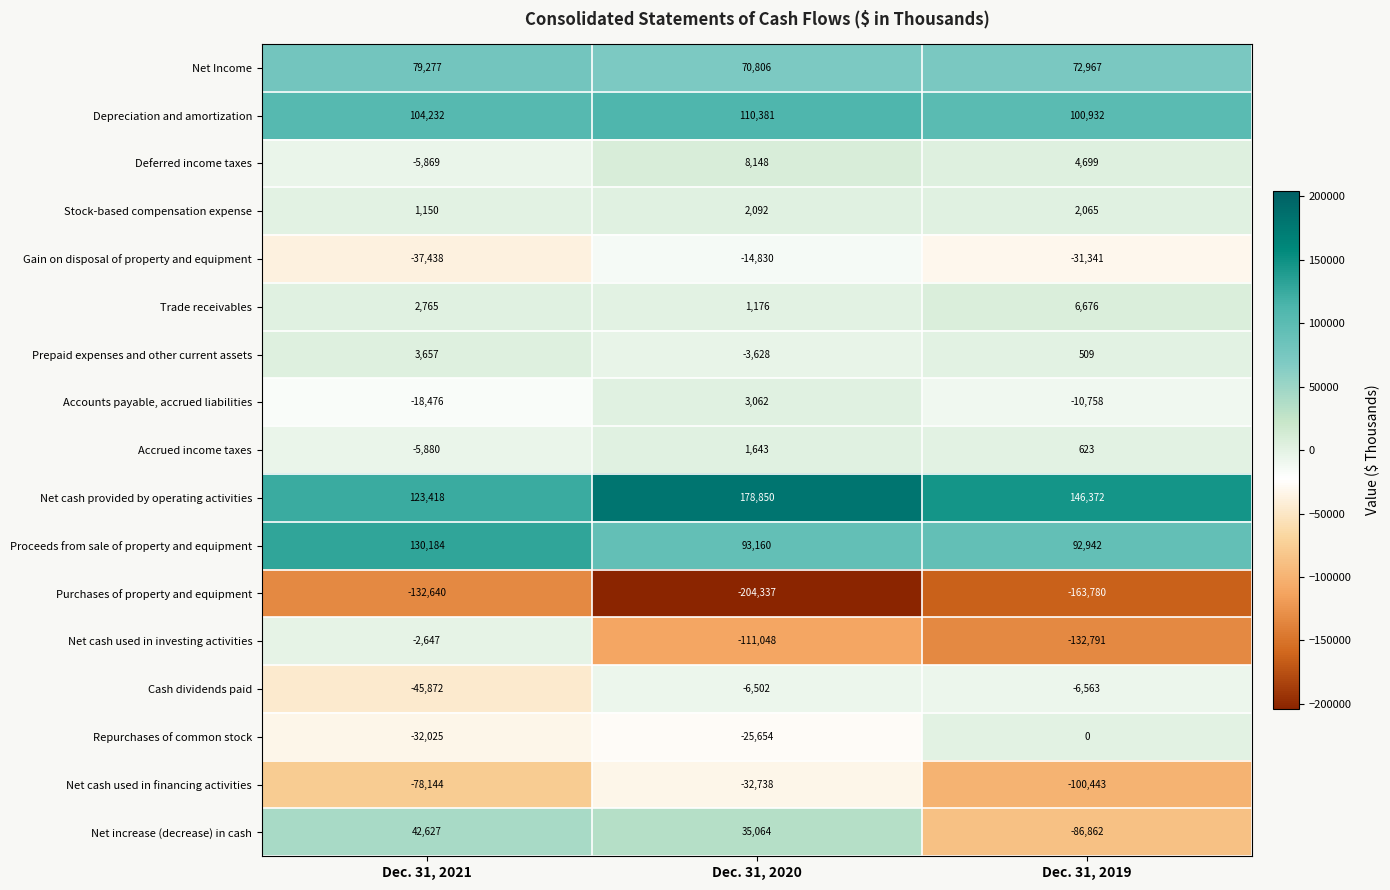

At how many categories does at least one series exceed 57748?

3